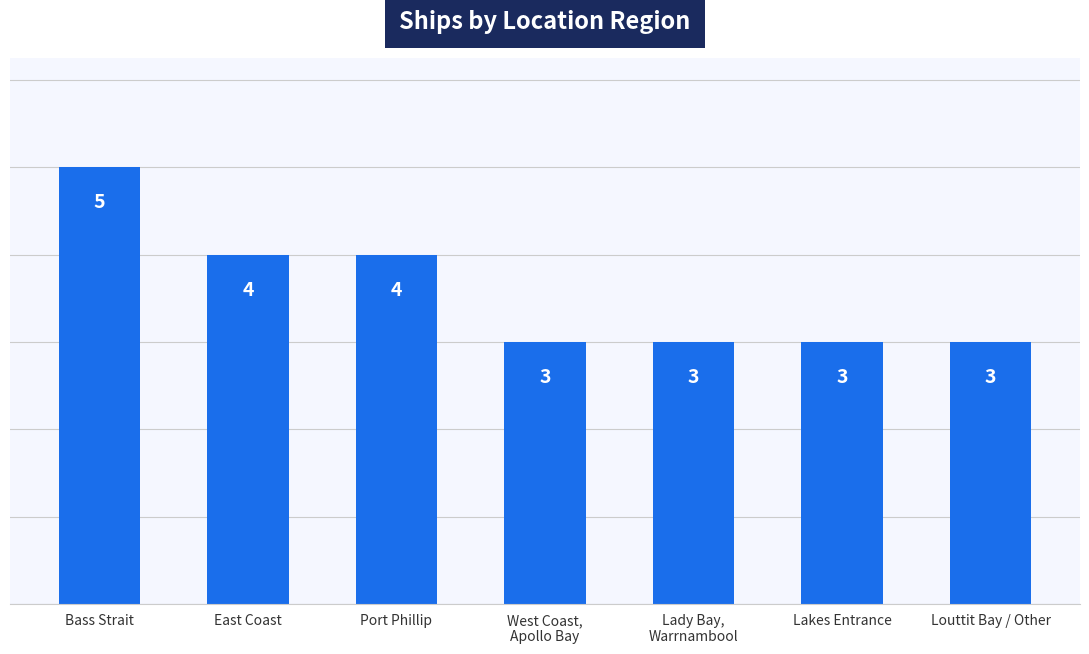

What is the minimum value shown in the chart?

3